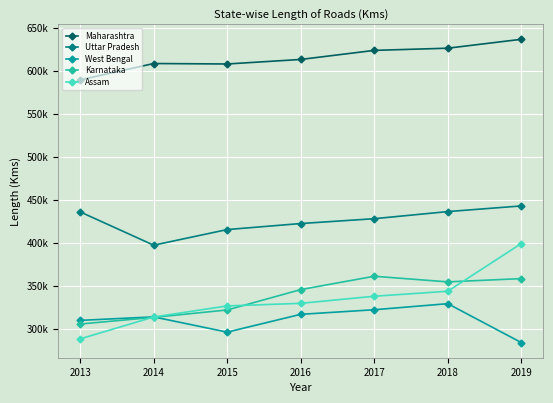

What is the smallest value displayed?

283865